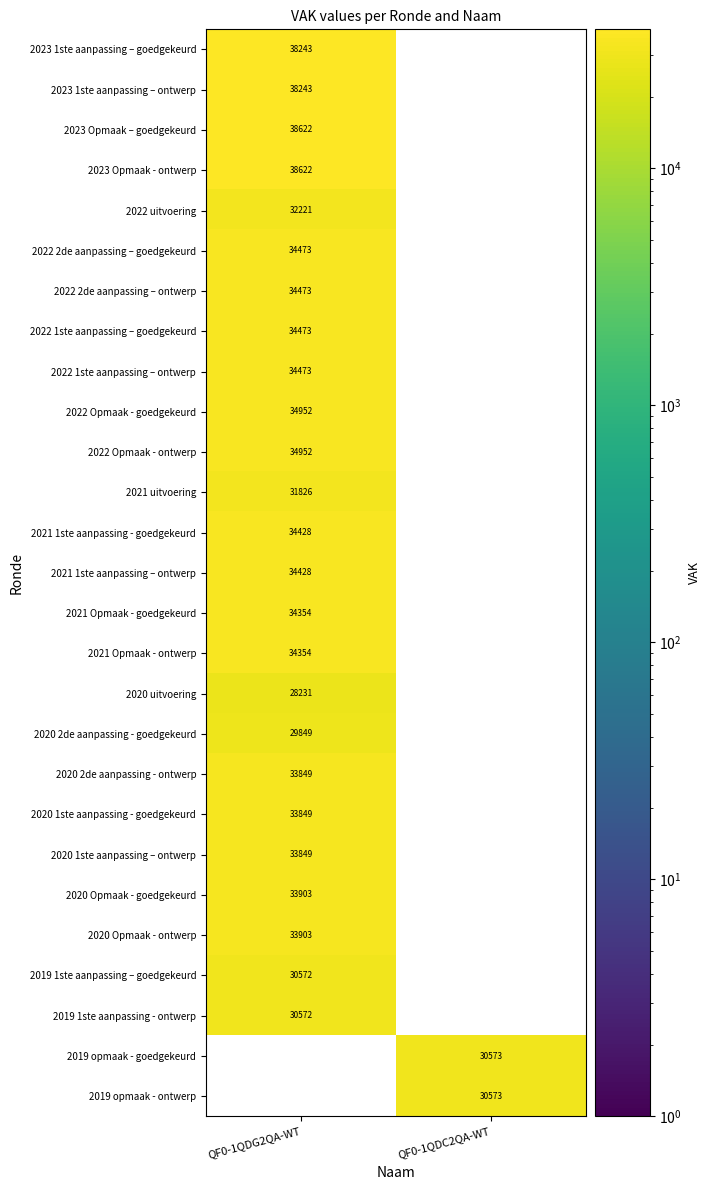

What is the spread (max minus min) of values at QF0-1QDG2QA-WT?

38622